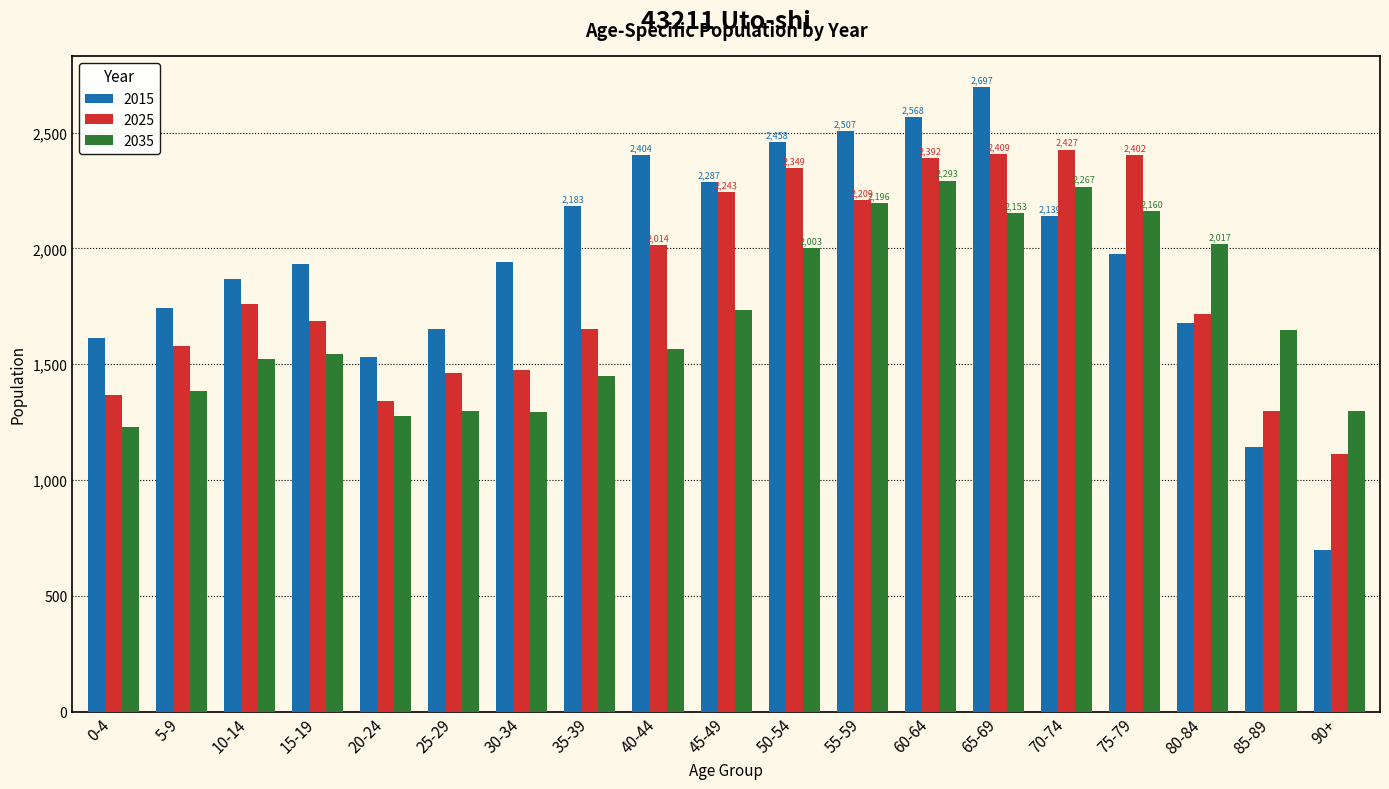

List the series in order of their peak value, highest first.

2015, 2025, 2035